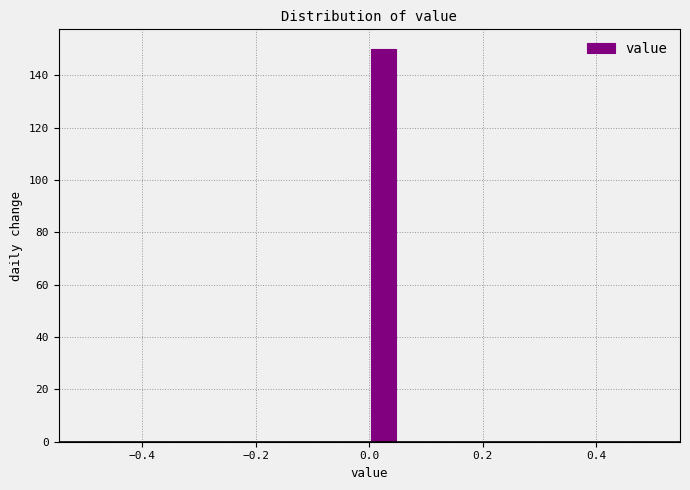

Around what value on the x-axis is the tallest bar? Give the approximate position of its centre, as read against the axis.

0.02